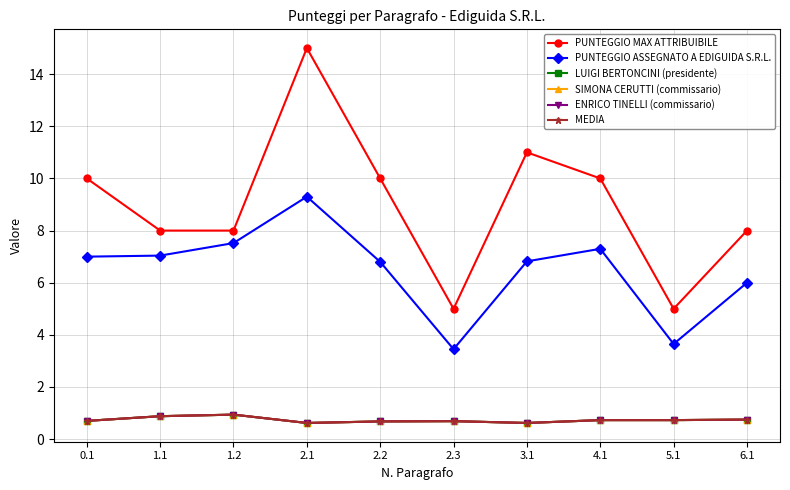

Is this an area chart (filled region under the line)?

No